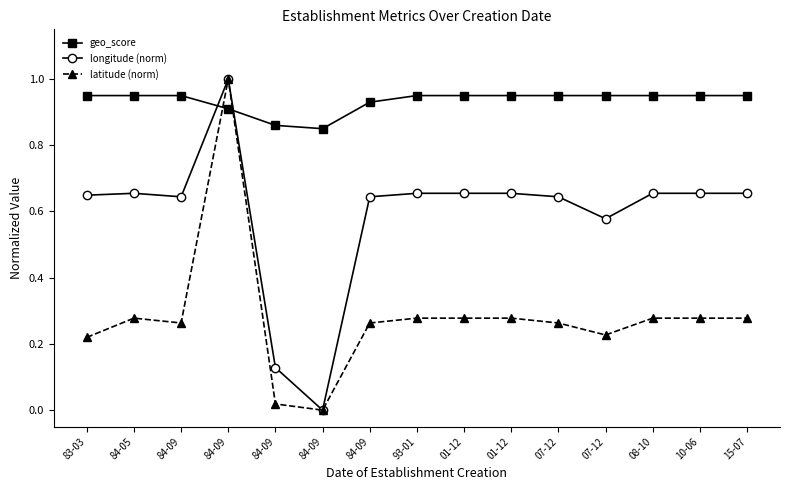

Which series has the largest total across all categories?

geo_score